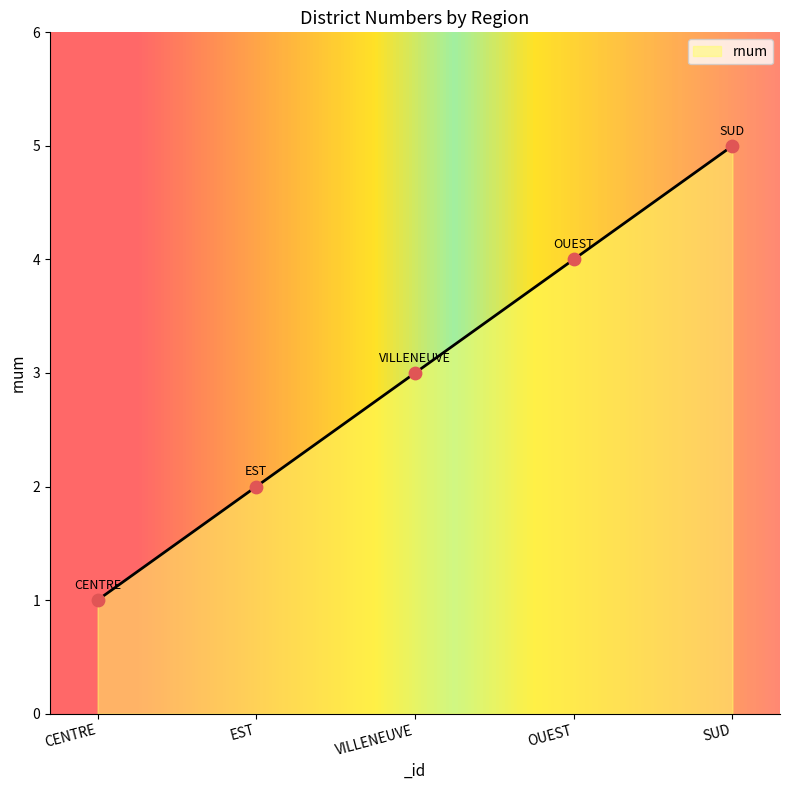

Which has a higher value, VILLENEUVE or SUD?

SUD